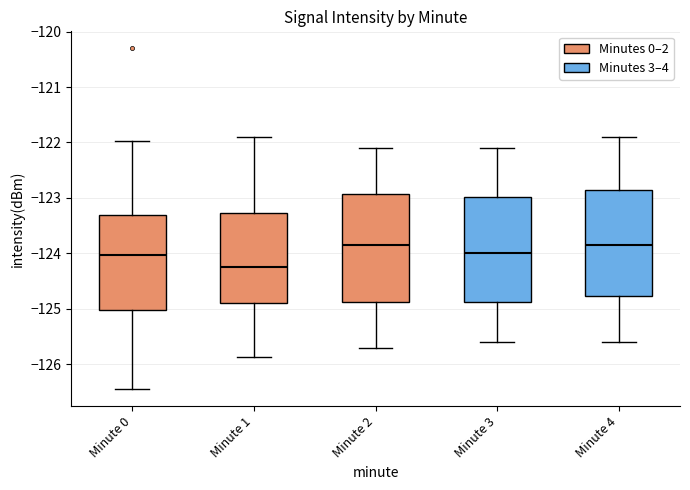

Where does the median line of the box for Minute 1 sit on the y-axis? The values are not printed on the chart, so give them approximately, as read against the axis.

-124.2